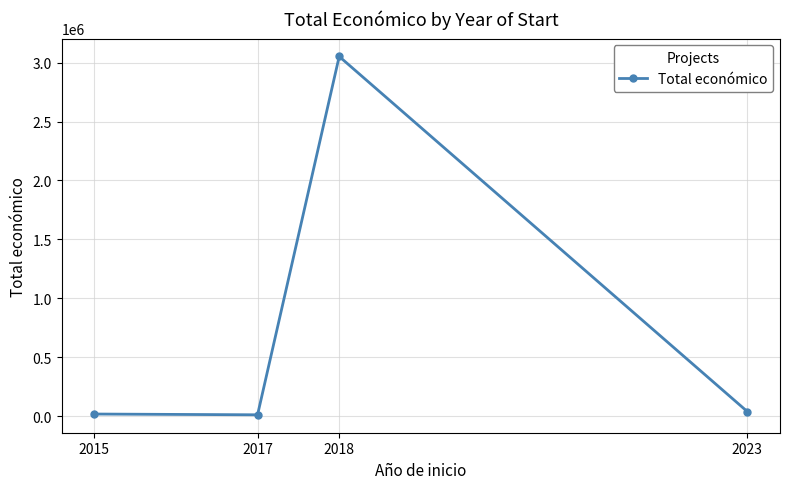

What is the value of the 3rd point from the left?

3051573